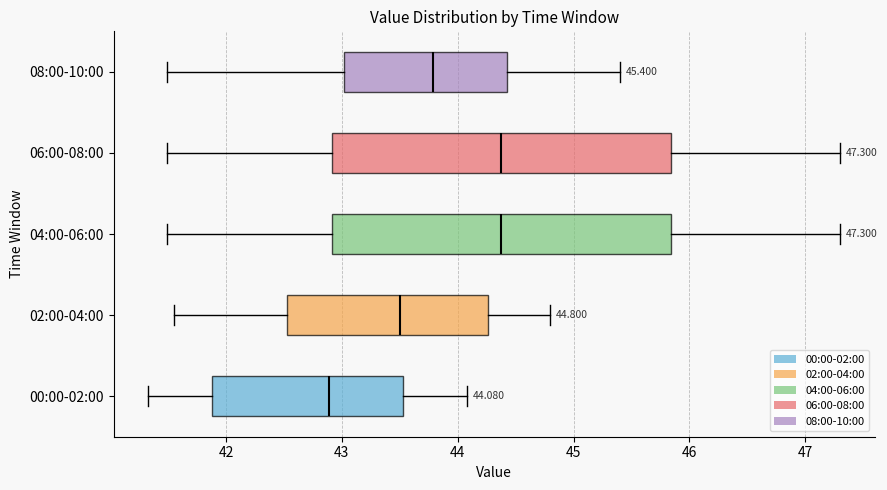

Which box's median line is the furthest to the left?

00:00-02:00